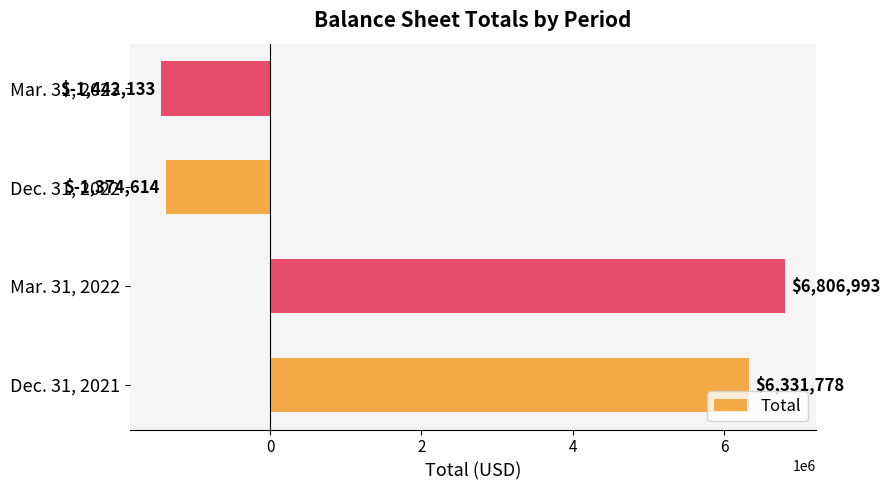

Which has a higher value, Mar. 31, 2023 or Mar. 31, 2022?

Mar. 31, 2022